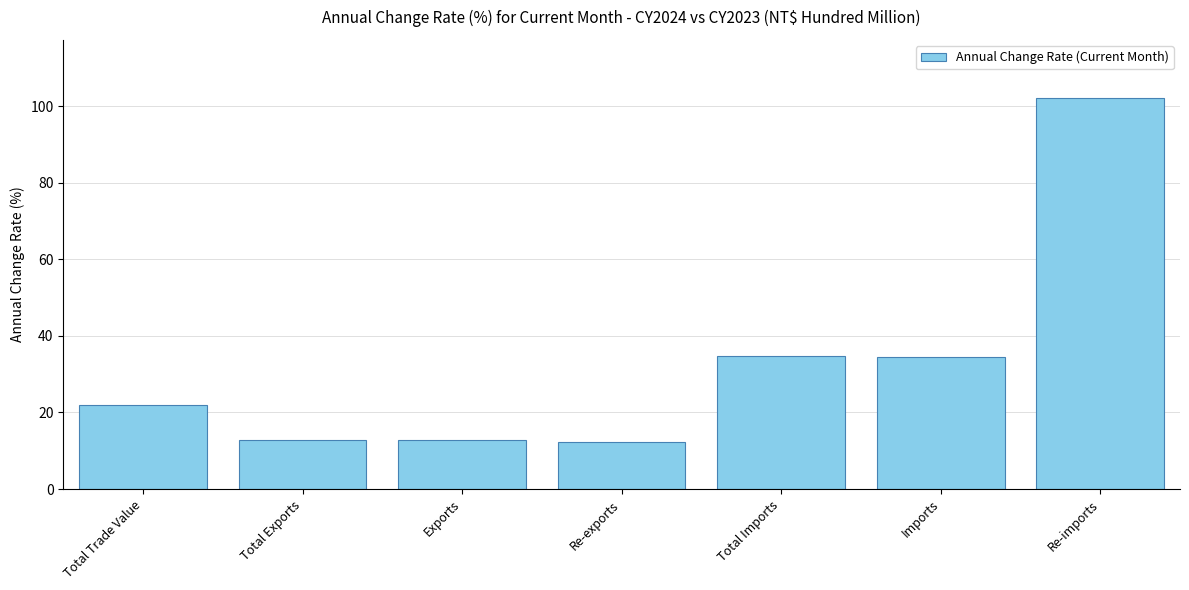

What is the maximum value shown in the chart?

102.0